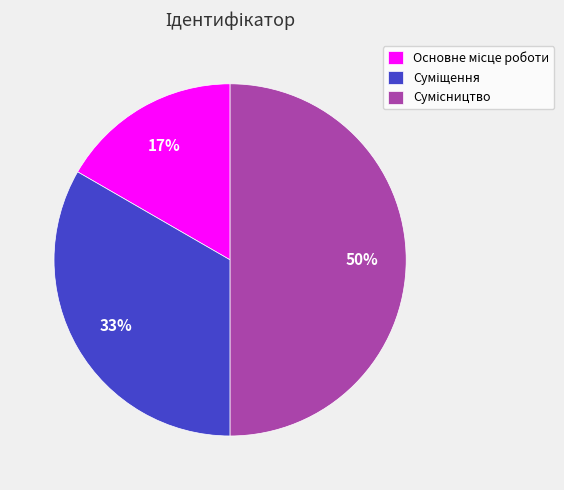

To the nearest percent, what is the average slice percentage?

33%